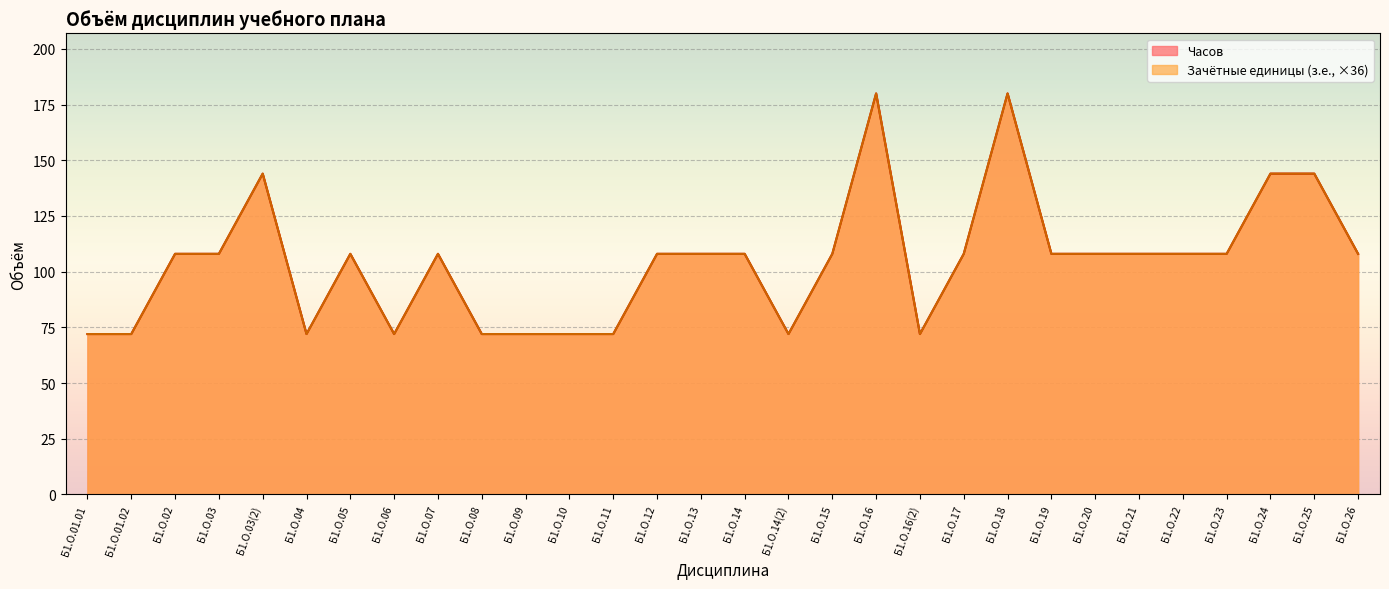

What is the average value of the Часов series?

104